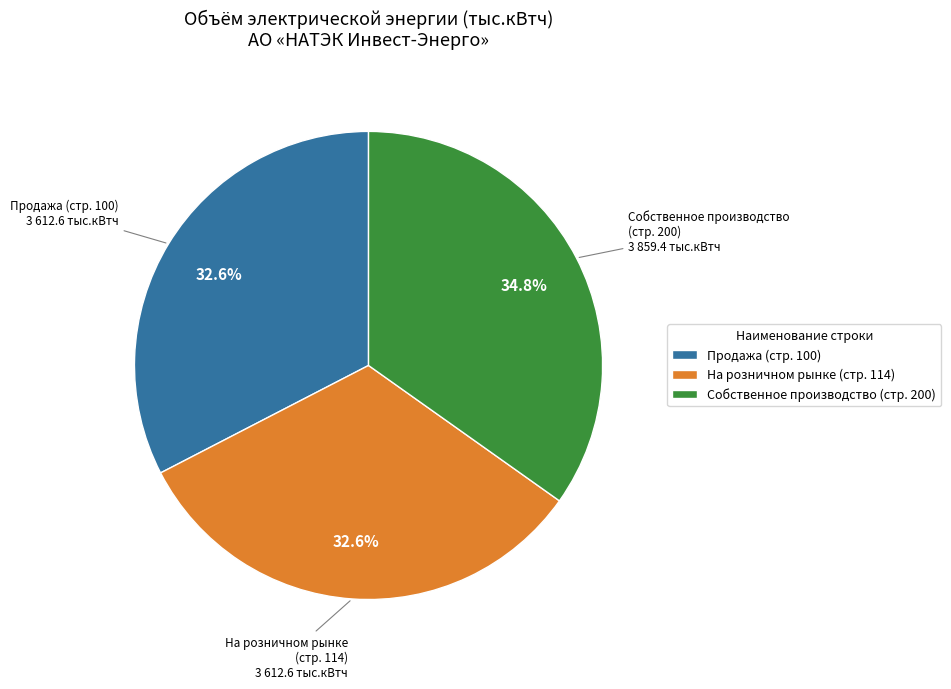

Combined, what portion of the pie is Продажа (стр. 100) and Собственное производство (стр. 200)?

67.4%